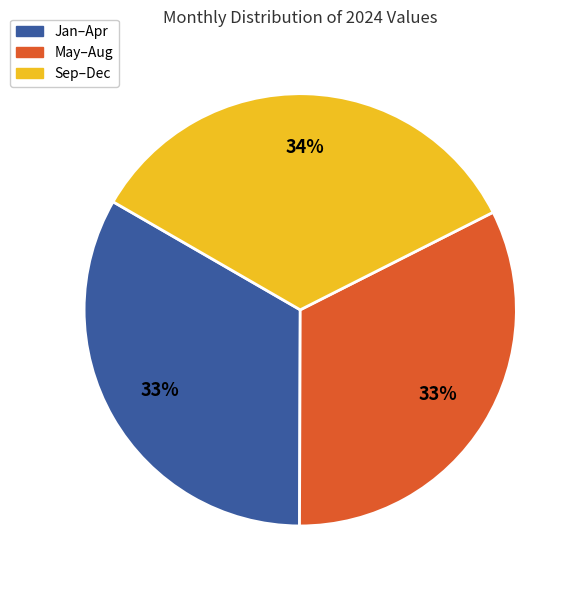

To the nearest percent, what is the average slice percentage?

33%